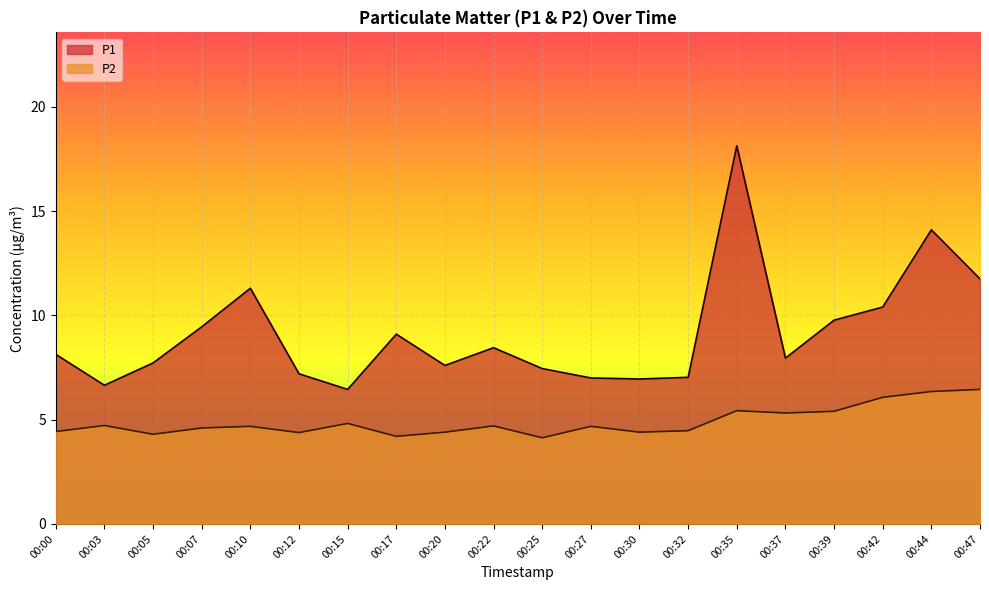

Reading left to right, extract all data points from this chart.

P1: 8.1	6.7	7.7	9.4	11.3	7.2	6.5	9.1	7.6	8.4	7.5	7.0	7.0	7.0	18.1	8.0	9.8	10.4	14.1	11.8
P2: 4.4	4.7	4.3	4.6	4.7	4.4	4.8	4.2	4.4	4.7	4.1	4.7	4.4	4.5	5.4	5.3	5.4	6.1	6.3	6.5